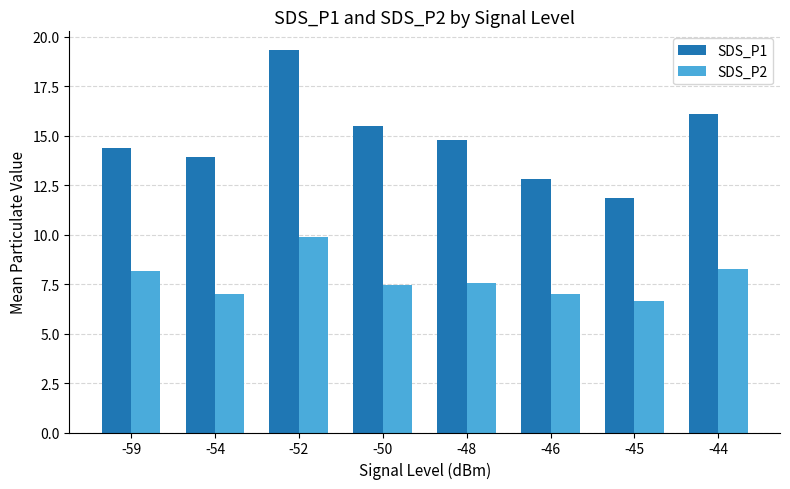

Which series has the largest total across all categories?

SDS_P1